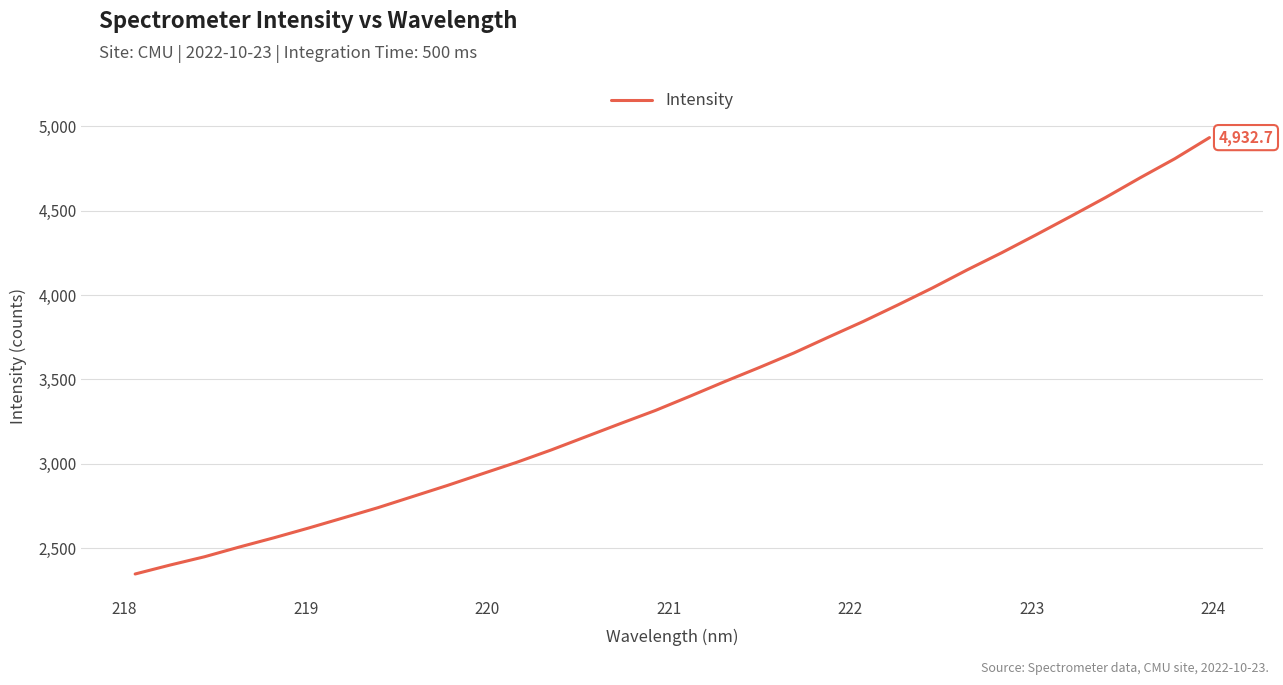

Does the chart display data point markers on the line(s)?

No